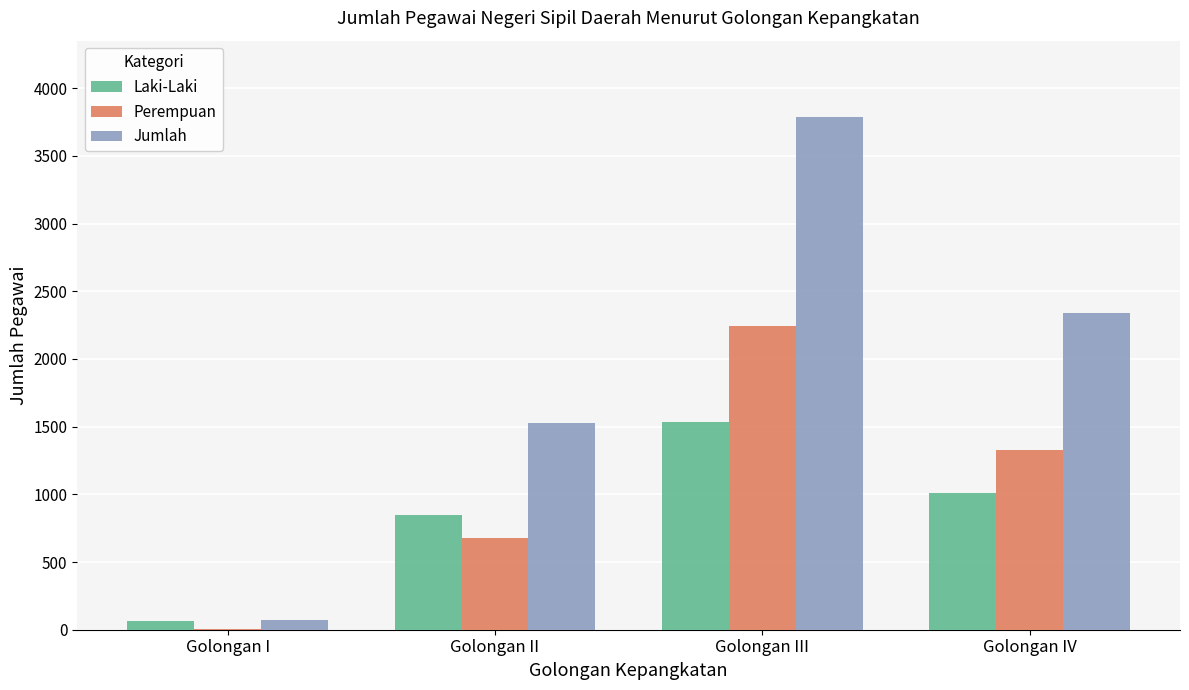

What is the sum of all Laki-Laki values?

3467